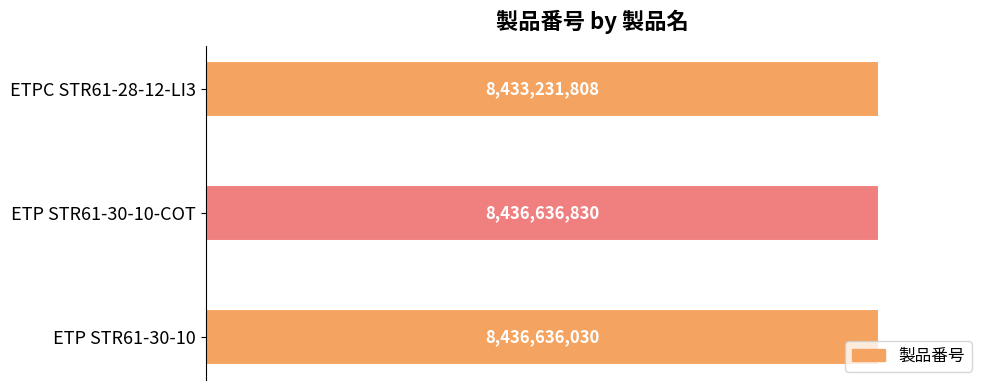

How many categories are shown in the chart?

3